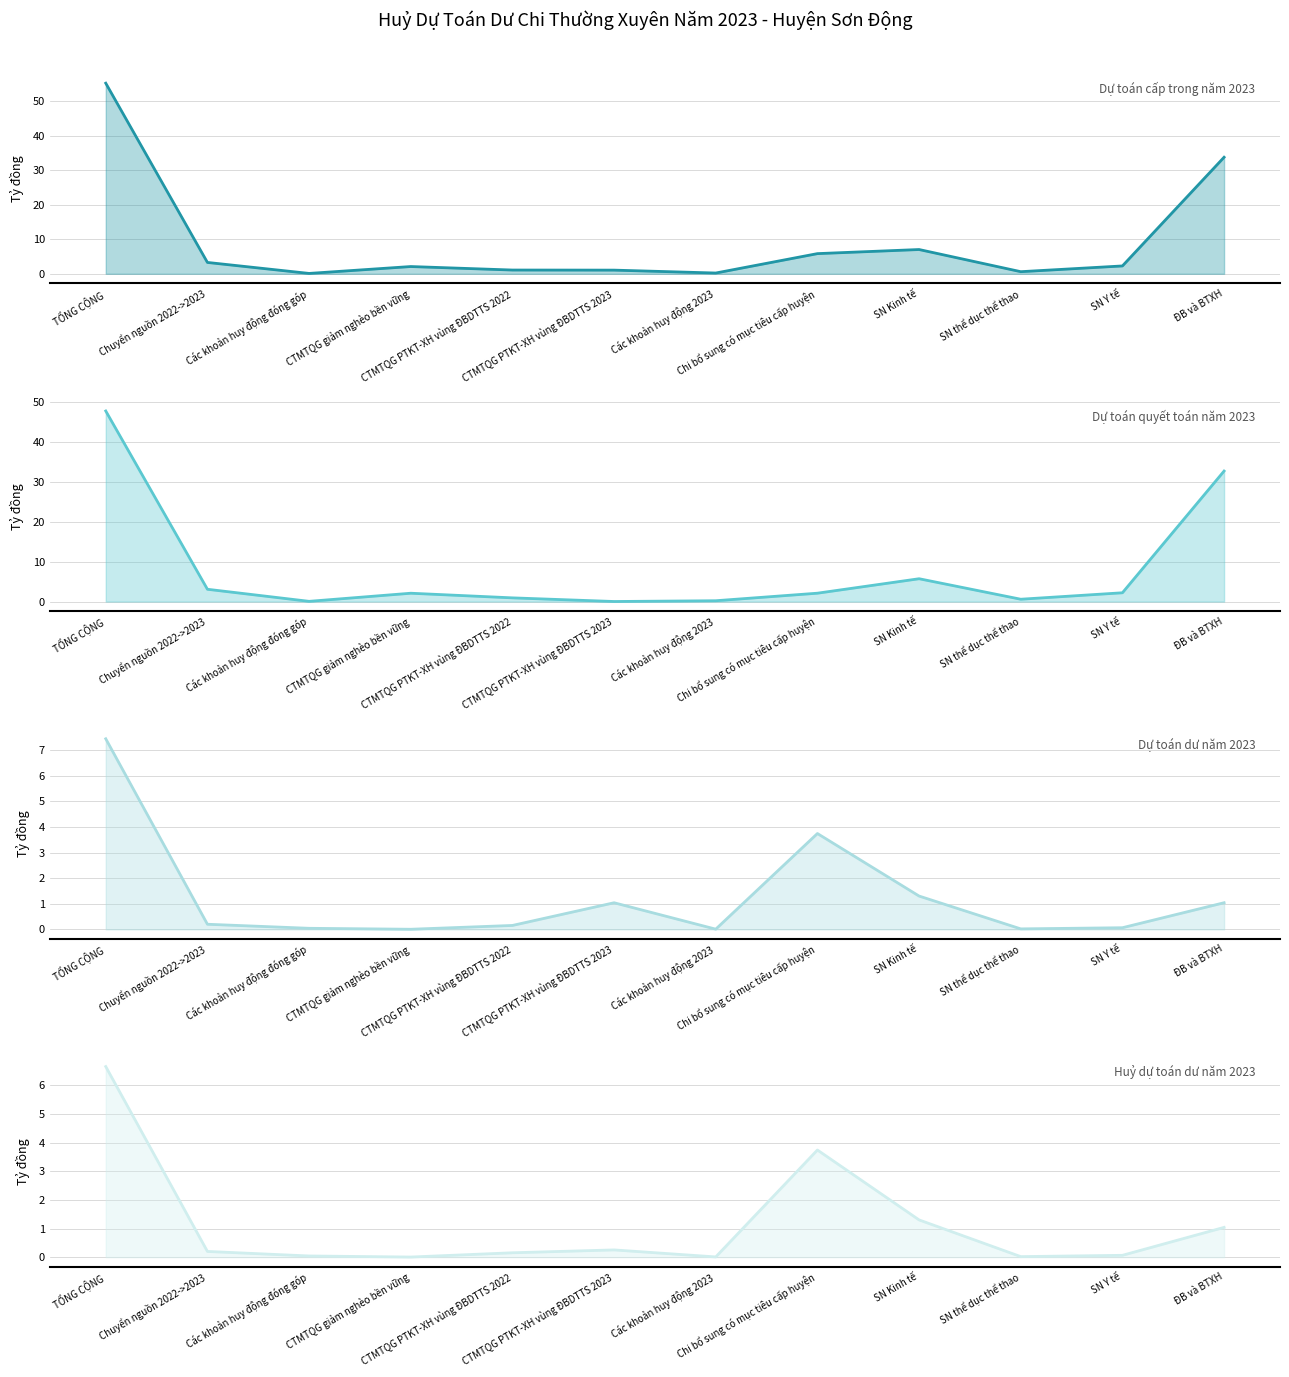

What value does the Dự toán cấp trong năm 2023 series have at TỔNG CỘNG?

55.3